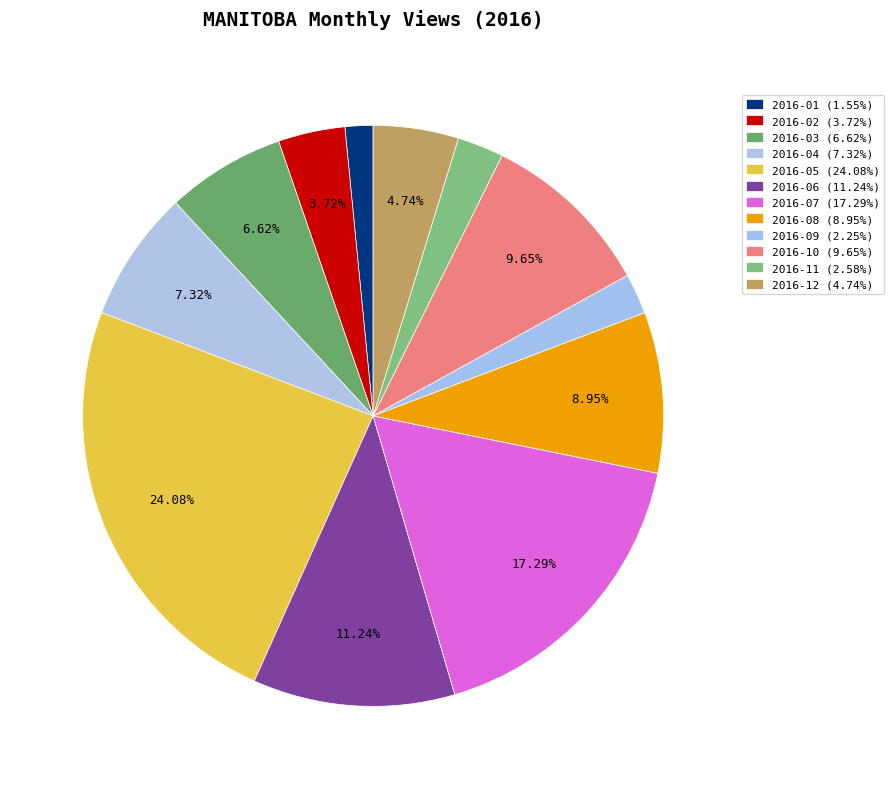

What is the change in value from 2016-01 to 2016-08?

+181